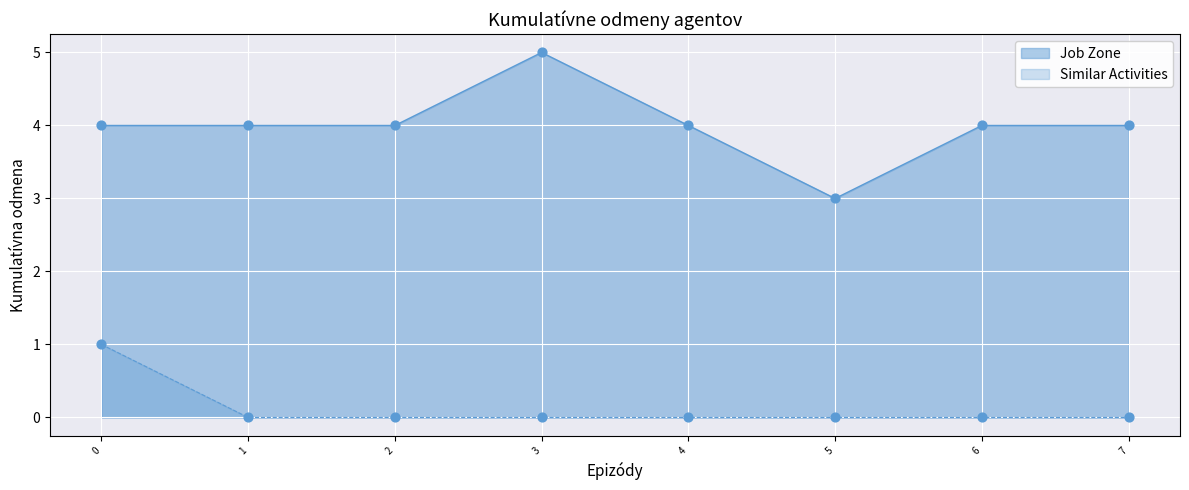

Which series contains the lowest Y value?

Similar Activities